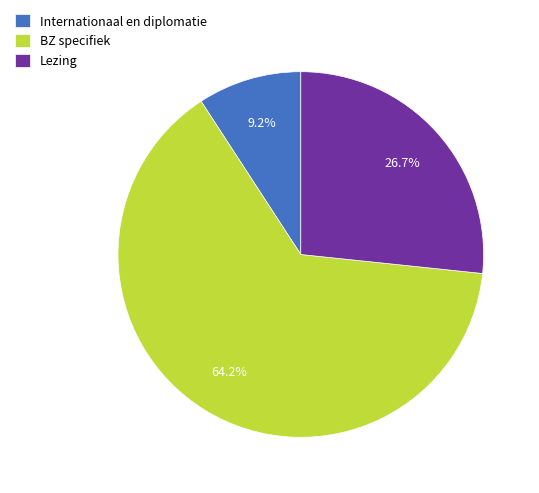

Is there a majority slice in this chart?

Yes